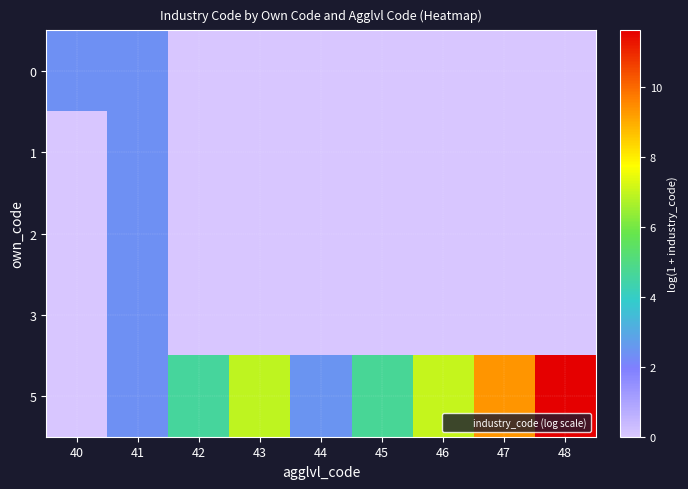

Reading left to right, transcribe all the data shown in this chart.

0: 40=2.4	41=2.4	42=0.0	43=0.0	44=0.0	45=0.0	46=0.0	47=0.0	48=0.0
1: 40=0.0	41=2.4	42=0.0	43=0.0	44=0.0	45=0.0	46=0.0	47=0.0	48=0.0
2: 40=0.0	41=2.4	42=0.0	43=0.0	44=0.0	45=0.0	46=0.0	47=0.0	48=0.0
3: 40=0.0	41=2.4	42=0.0	43=0.0	44=0.0	45=0.0	46=0.0	47=0.0	48=0.0
5: 40=0.0	41=2.4	42=4.6	43=6.9	44=2.5	45=4.7	46=7.0	47=9.3	48=11.6